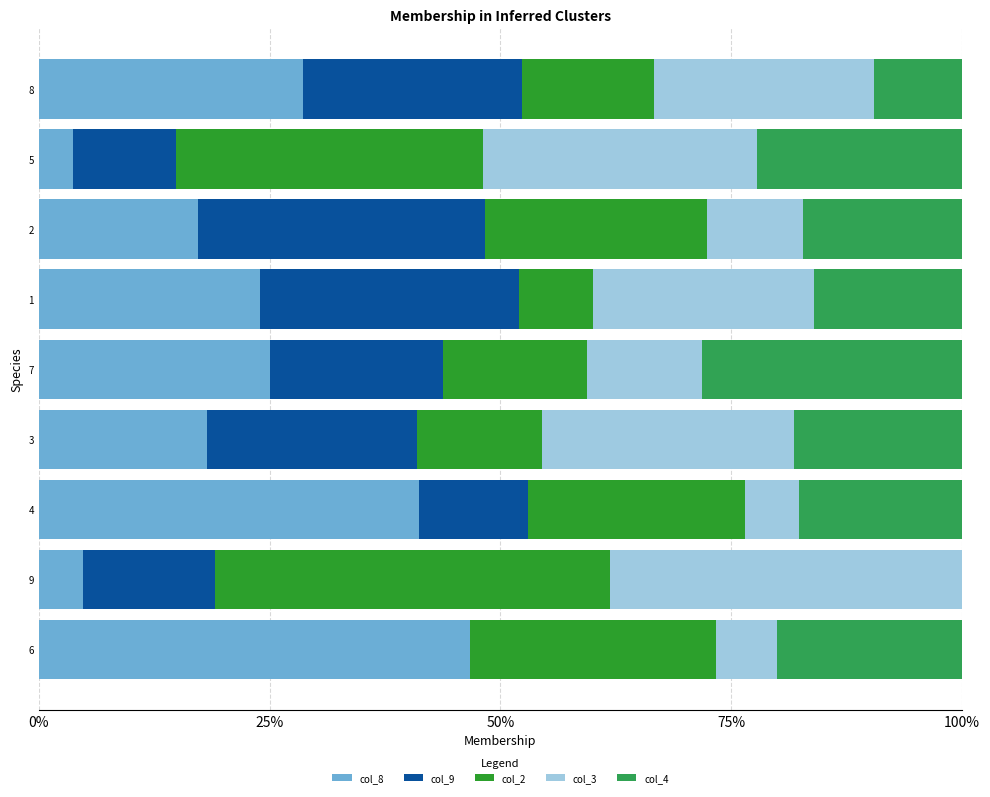

What is the highest value of the col_8 series?

46.7